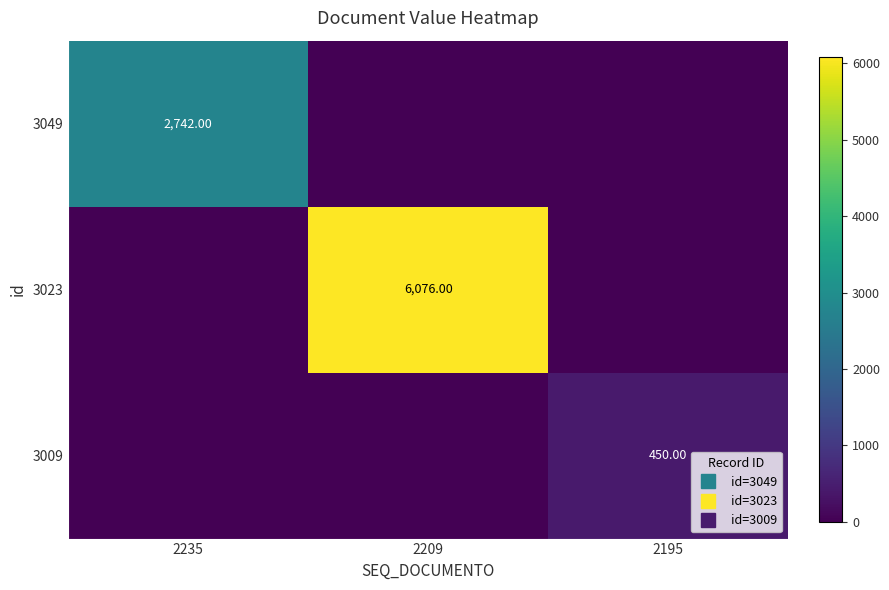

What is the difference between the 3023 values at 2209 and 2235?

6076